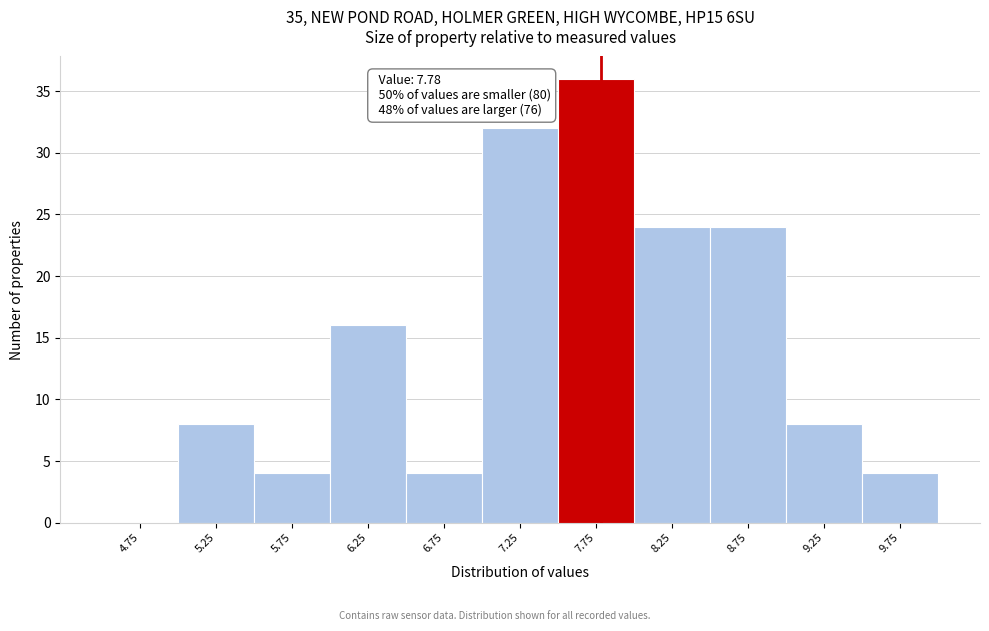

Which range on the x-axis has the tallest bar?

7.5 to 8.0